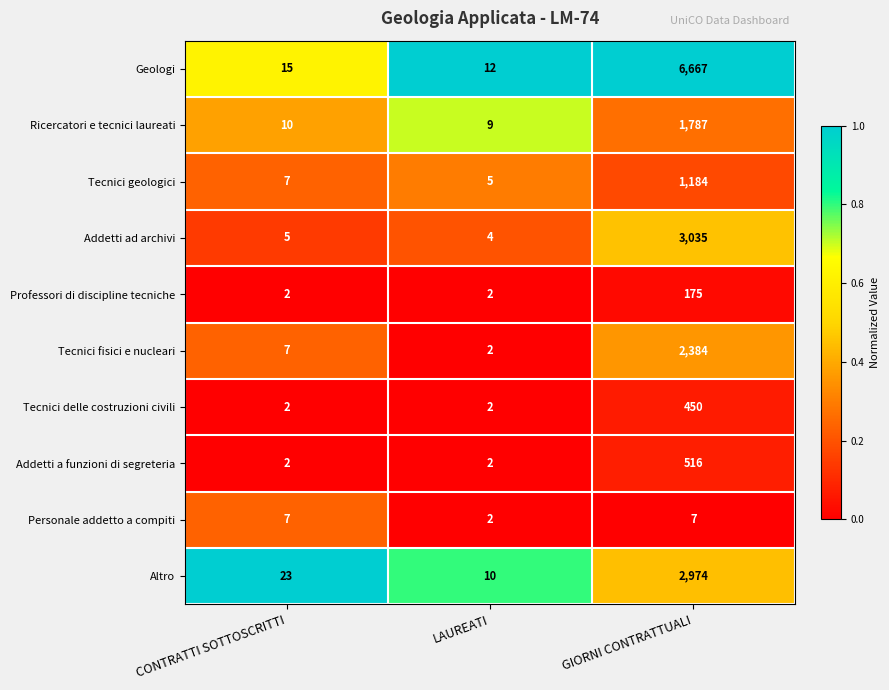

What is the total value across all series at GIORNI CONTRATTUALI?

19179